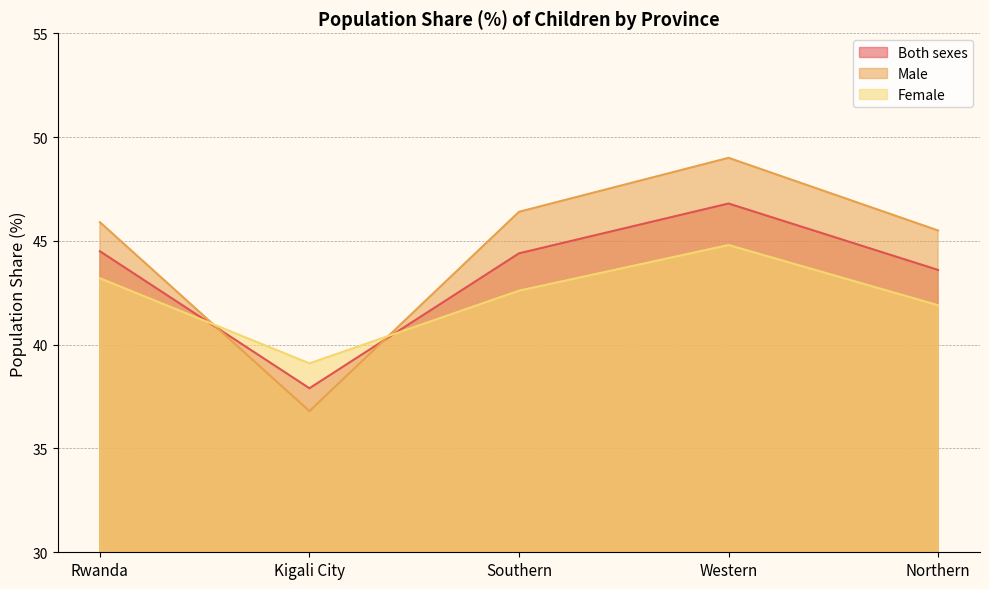

What is the lowest value of the Both sexes series?

37.9